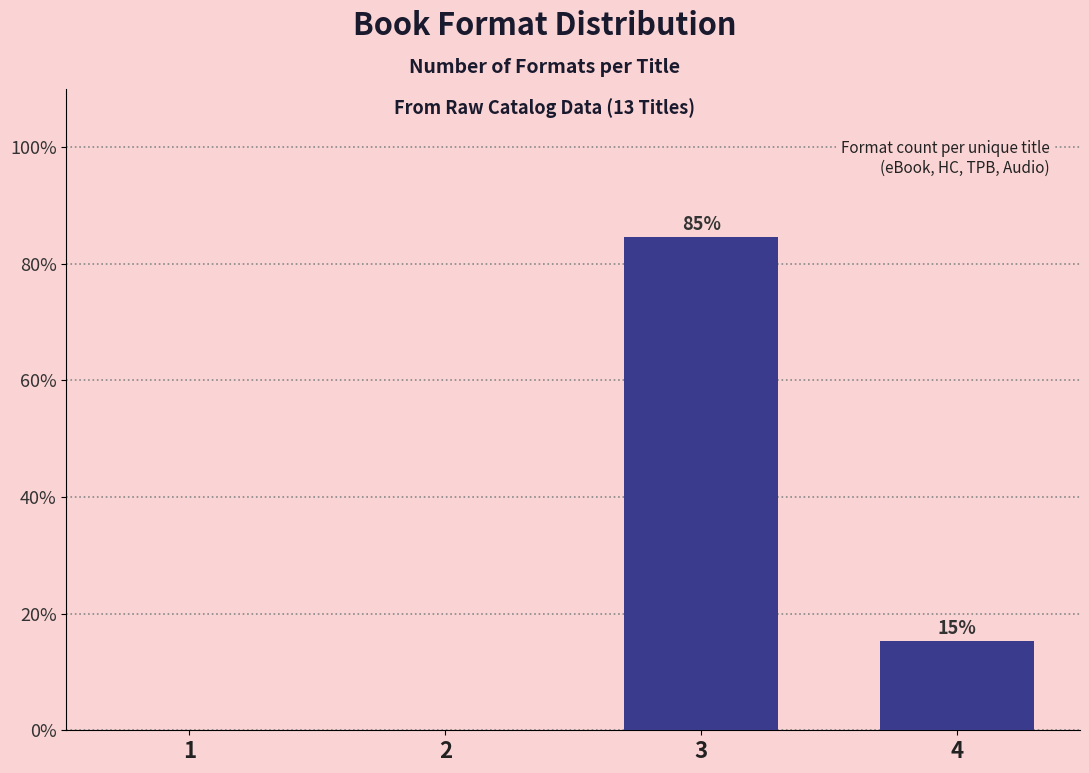

At which label is the value closest to 42?

4